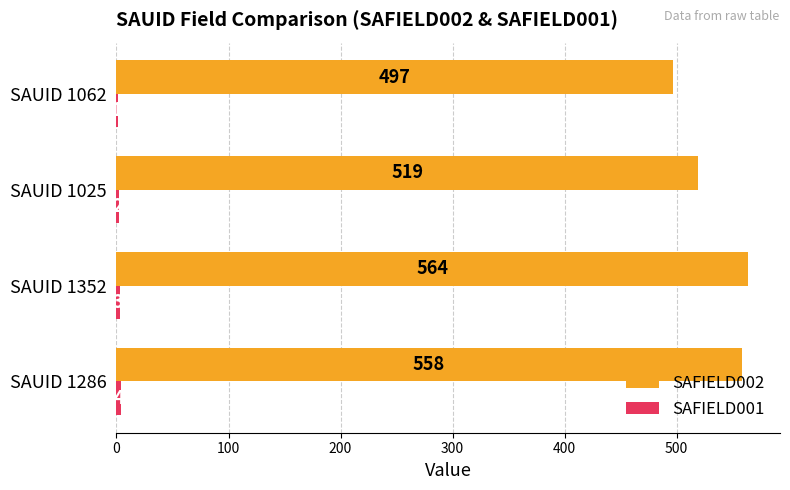

How many distinct data groups are displayed?

2